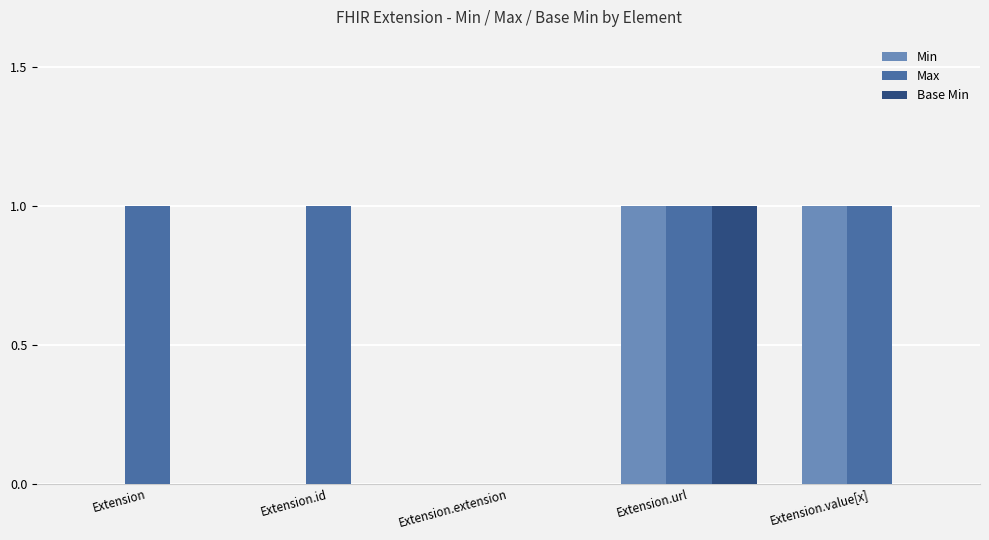

The Base Min series shows -1 at Extension.id. True or false?

False